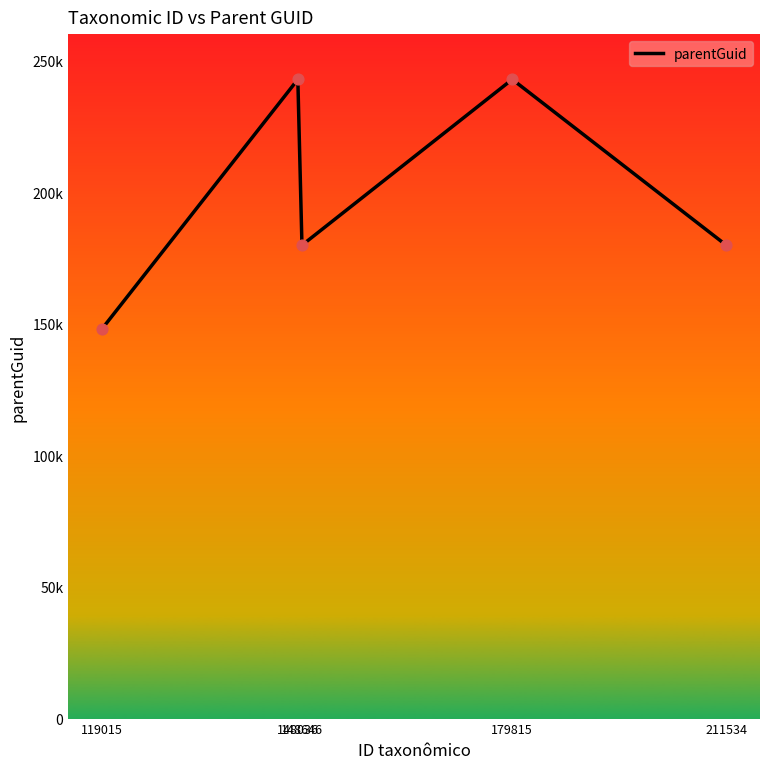

Is this an area chart (filled region under the line)?

No